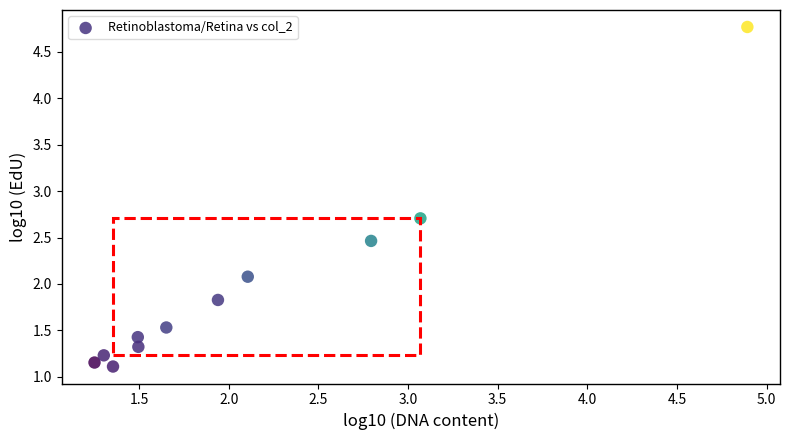

What Y value in the scatter plot is closest to 2?

2.1